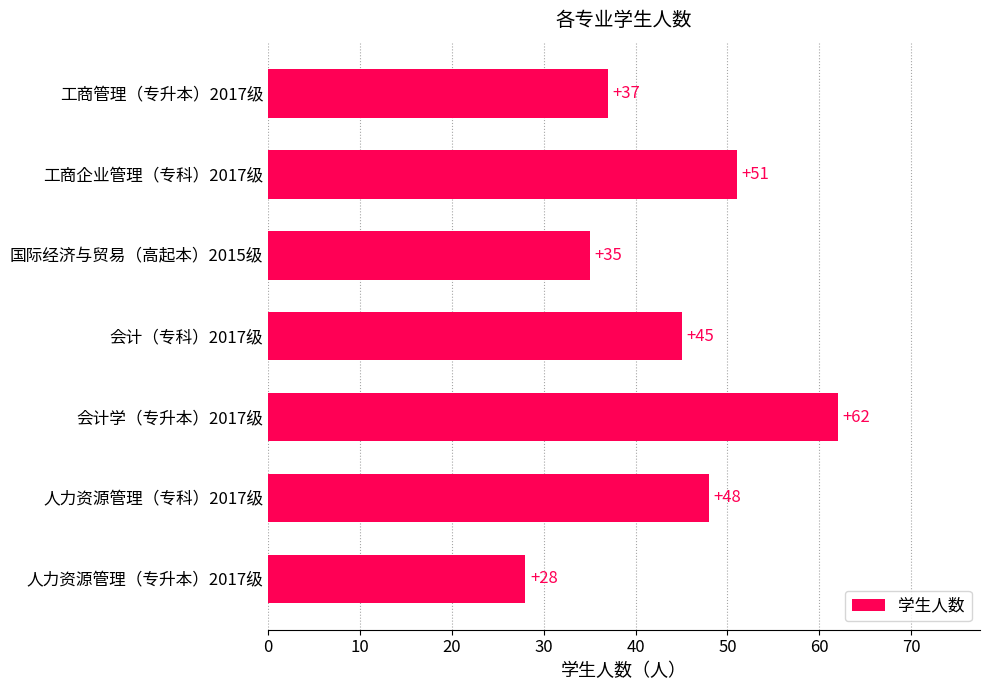

Where is the data nearest to the value 45?

会计（专科）2017级